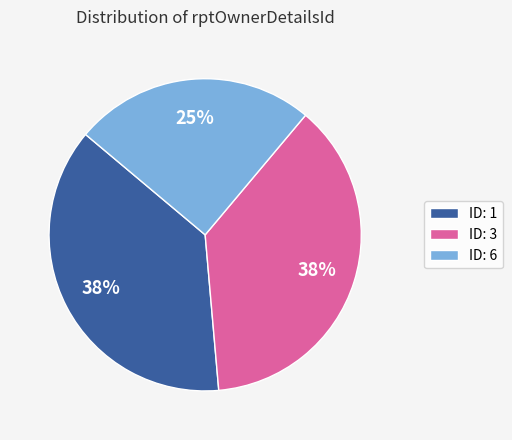

How many segments does this pie chart have?

3